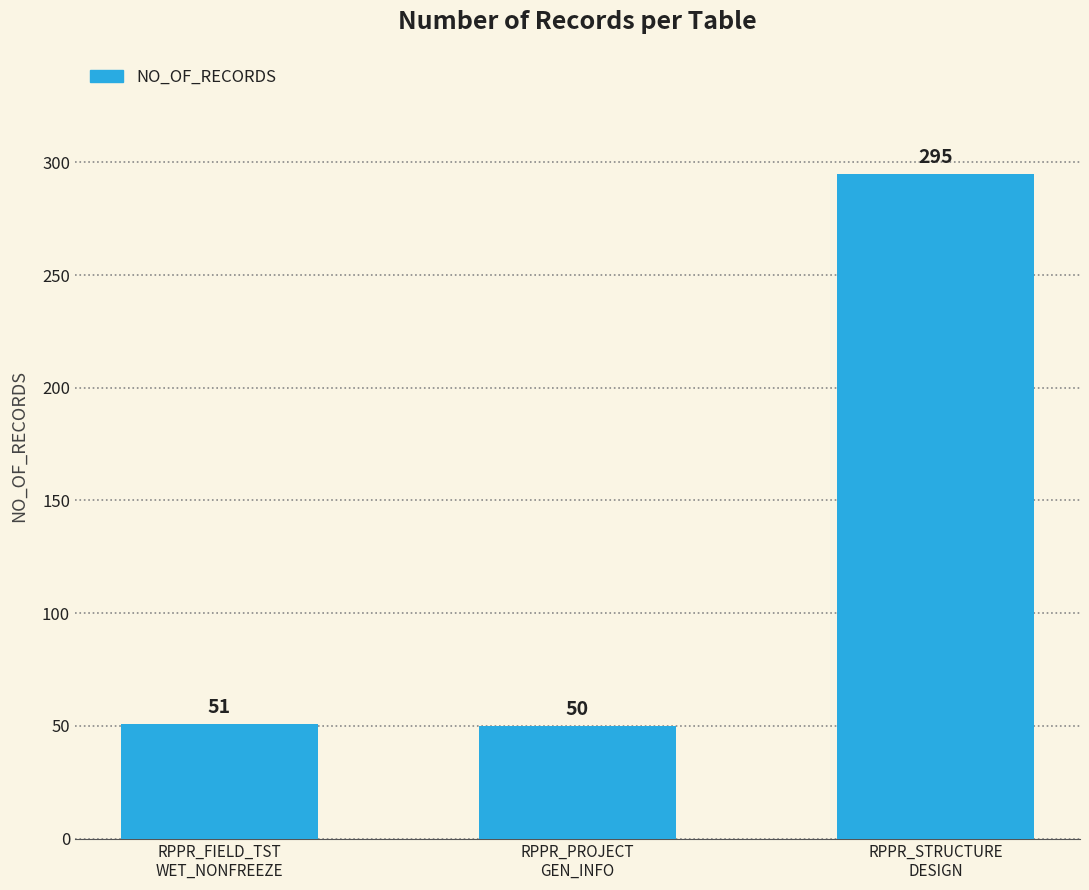

Rank the categories by value from lowest to highest.

RPPR_PROJECT
GEN_INFO, RPPR_FIELD_TST
WET_NONFREEZE, RPPR_STRUCTURE
DESIGN